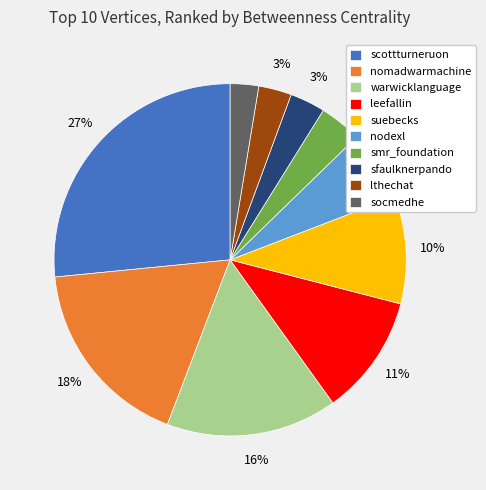

How many slices are in this pie chart?

10